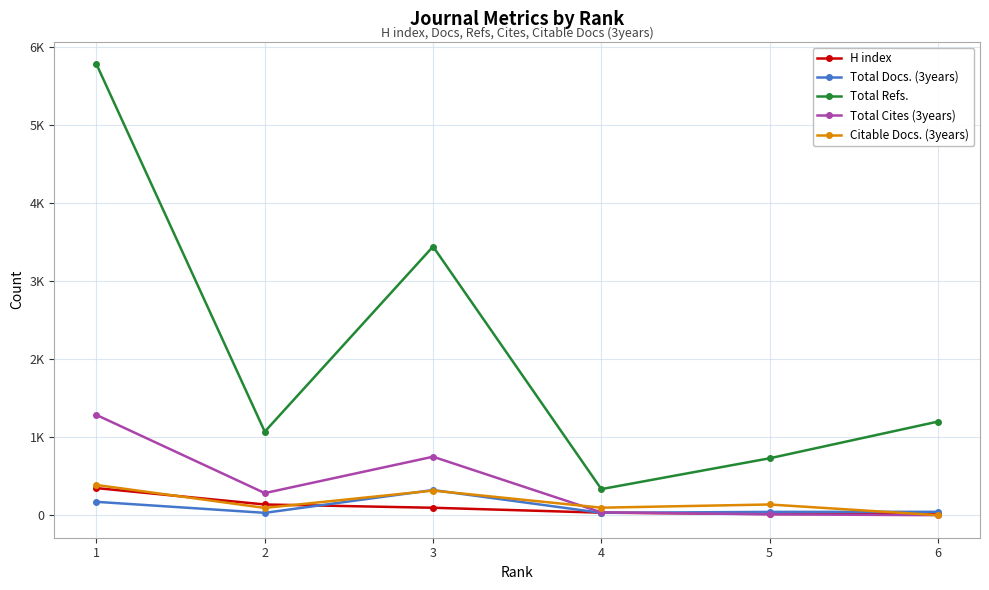

Is this an area chart (filled region under the line)?

No